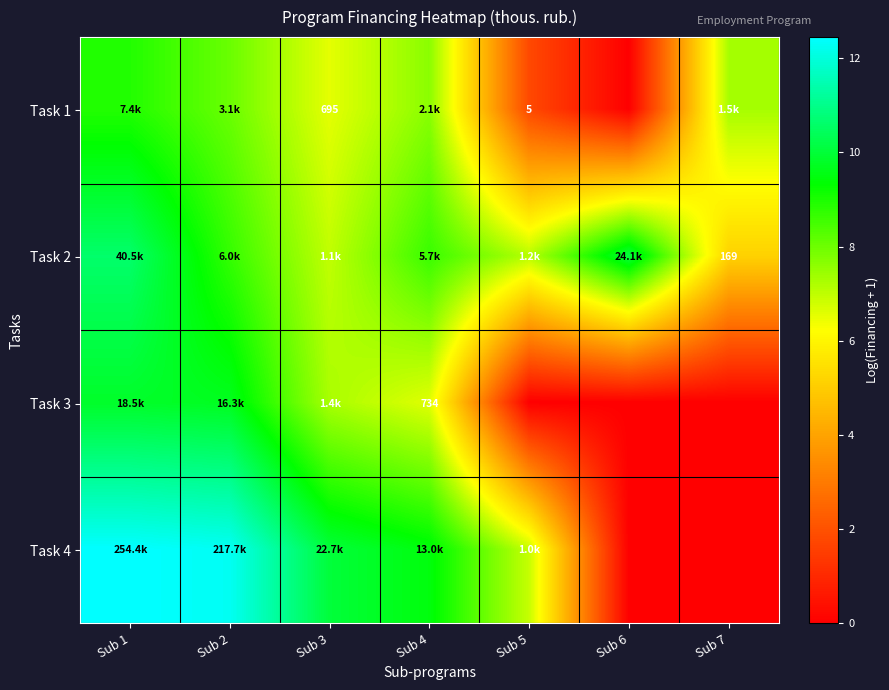

How many data points in Task 4 are above 9?

4